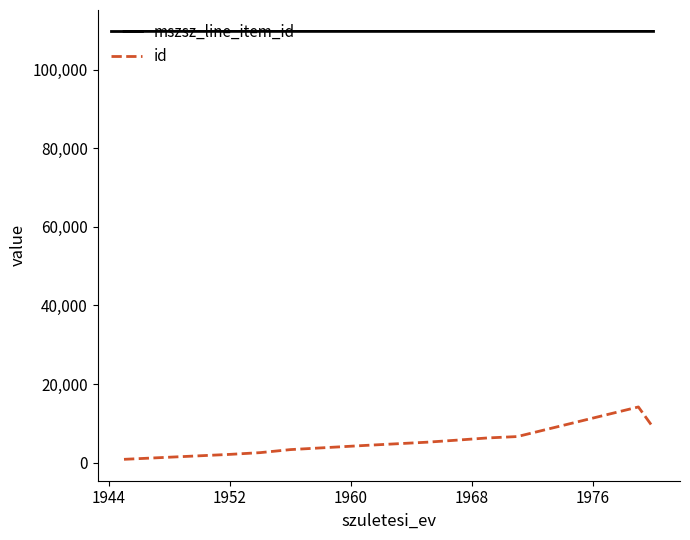

How many lines are shown in the chart?

2